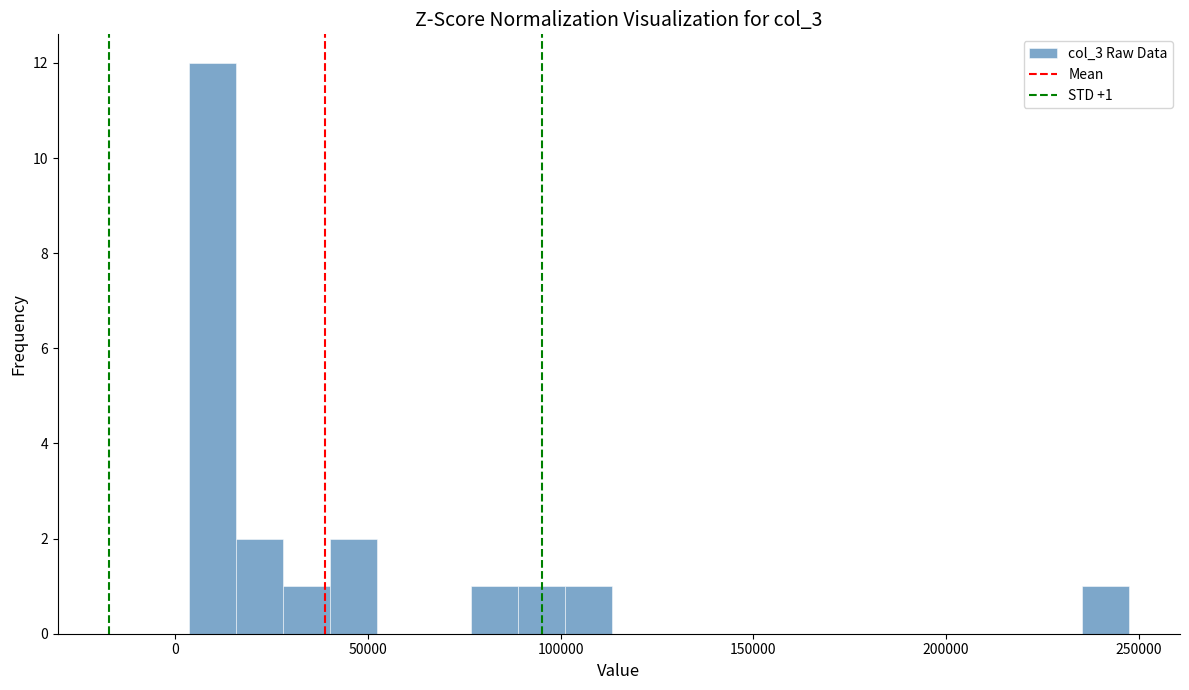

Around what value on the x-axis is the tallest bar? Give the approximate position of its centre, as read against the axis.

10000